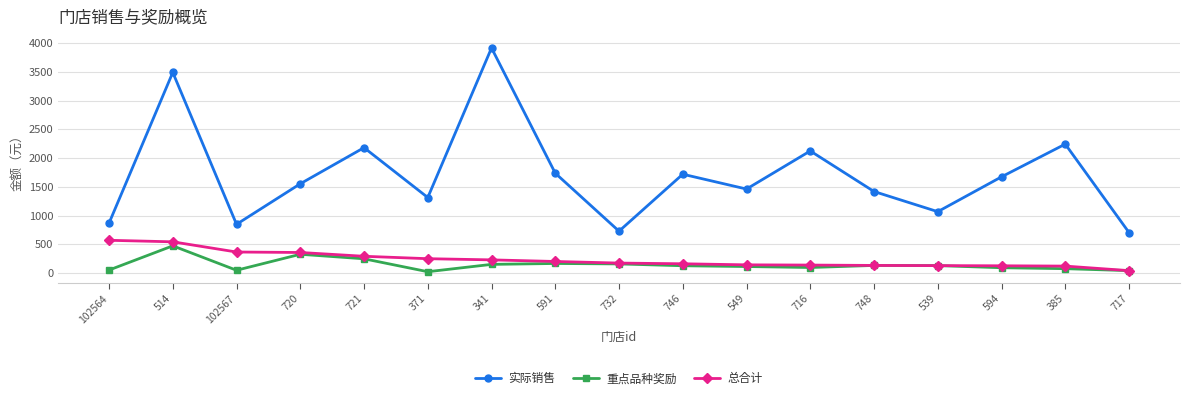

Count the number of data series in this chart.

3